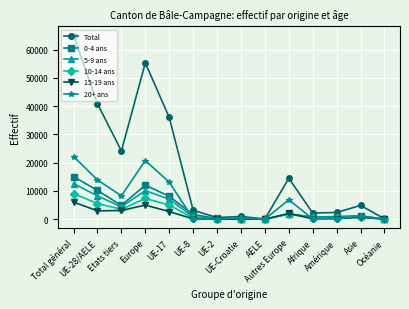

What is the label of the 2nd point from the right?

Asie